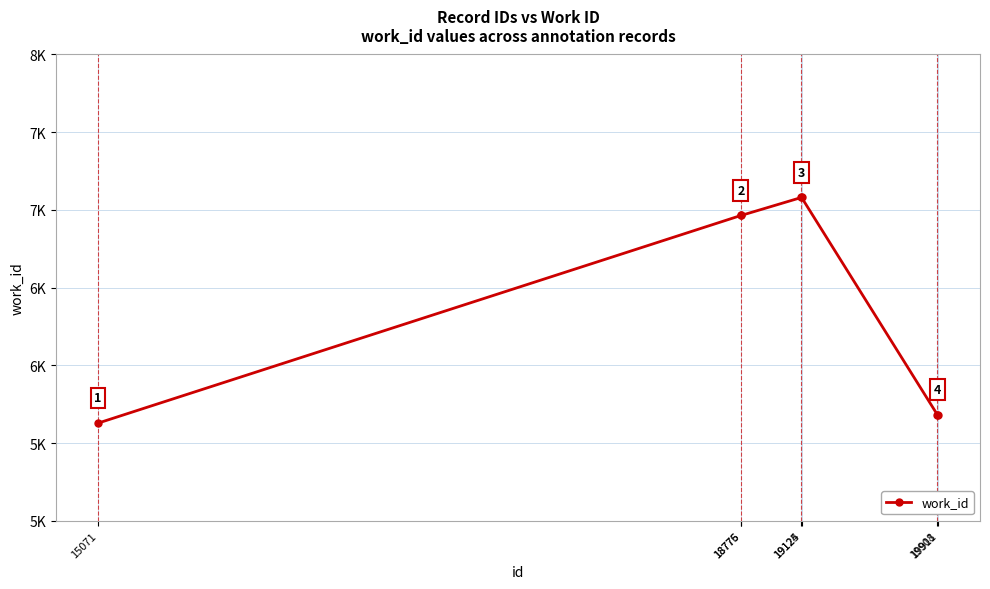

Does the chart have visible grid lines?

Yes